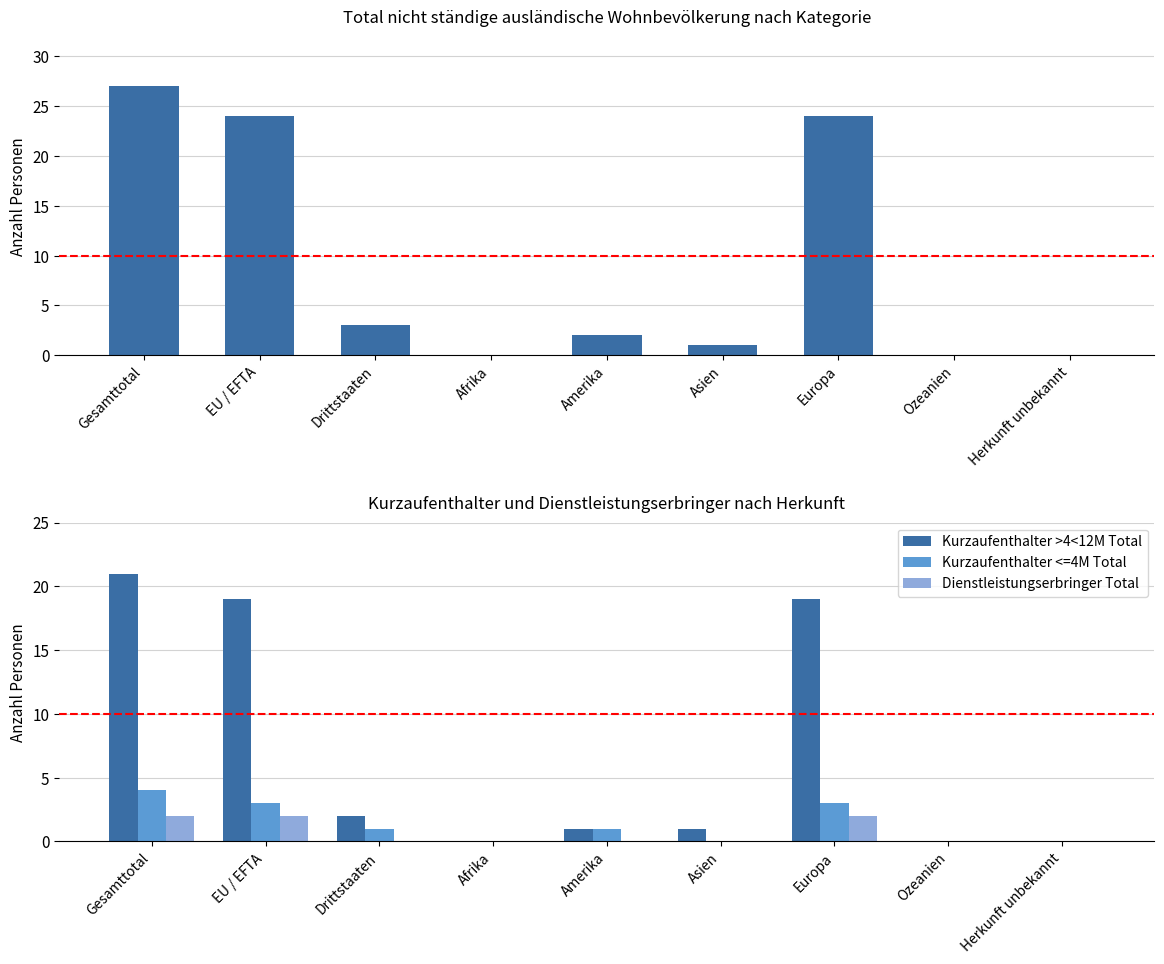

Rank the series at Amerika from lowest to highest value.

Dienstleistungserbringer Total, Kurzaufenthalter >4<12M Total, Kurzaufenthalter <=4M Total, Total